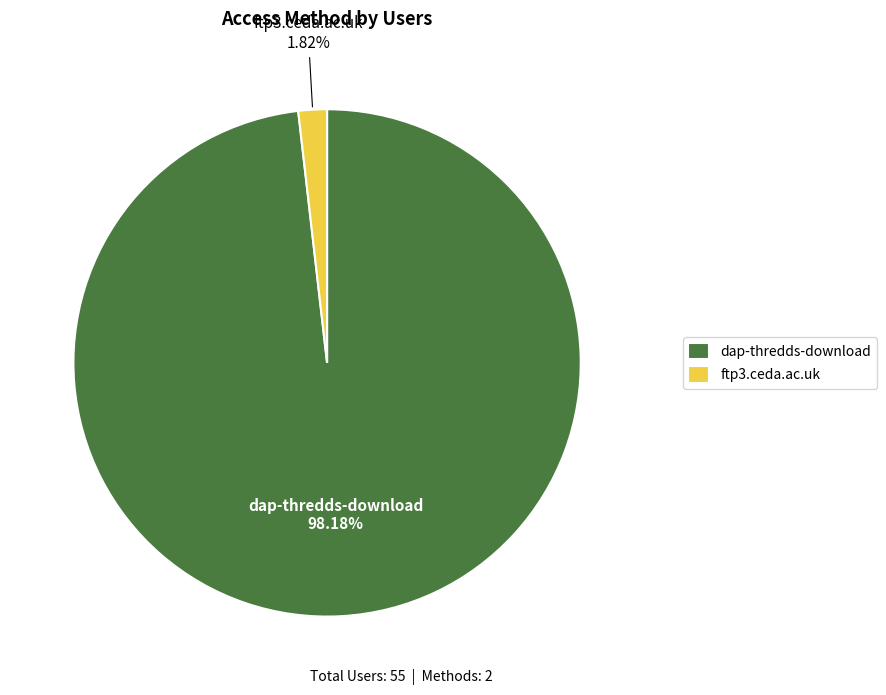

Is there any slice that represents more than half of the pie?

Yes